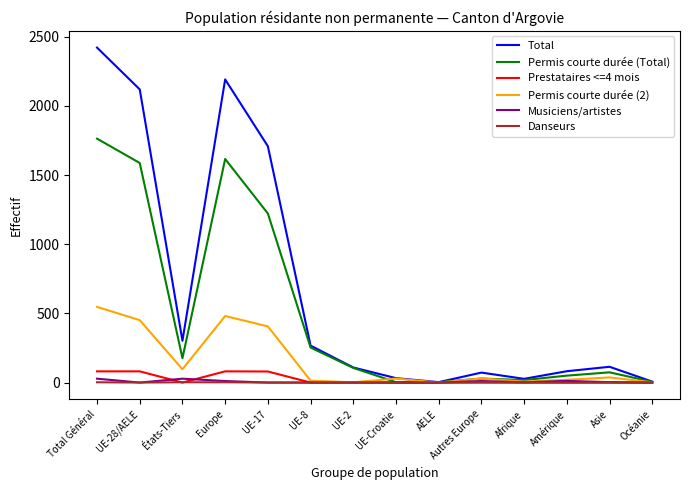

At Total Général, list the series in order from largest to smallest.

Total, Permis courte durée (Total), Permis courte durée (2), Prestataires <=4 mois, Musiciens/artistes, Danseurs